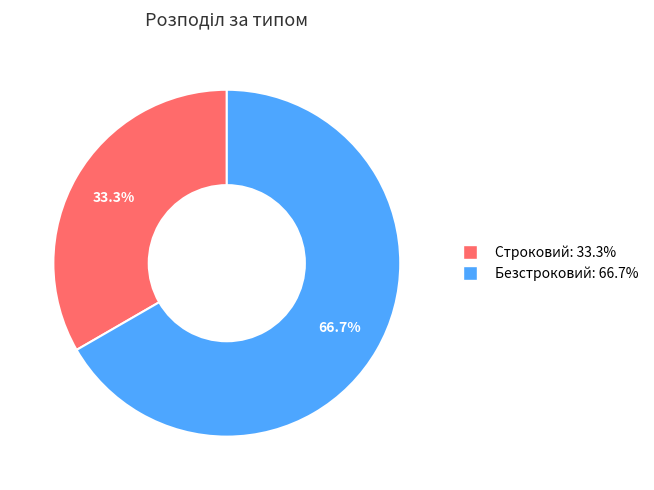

How many slices are in this pie chart?

2